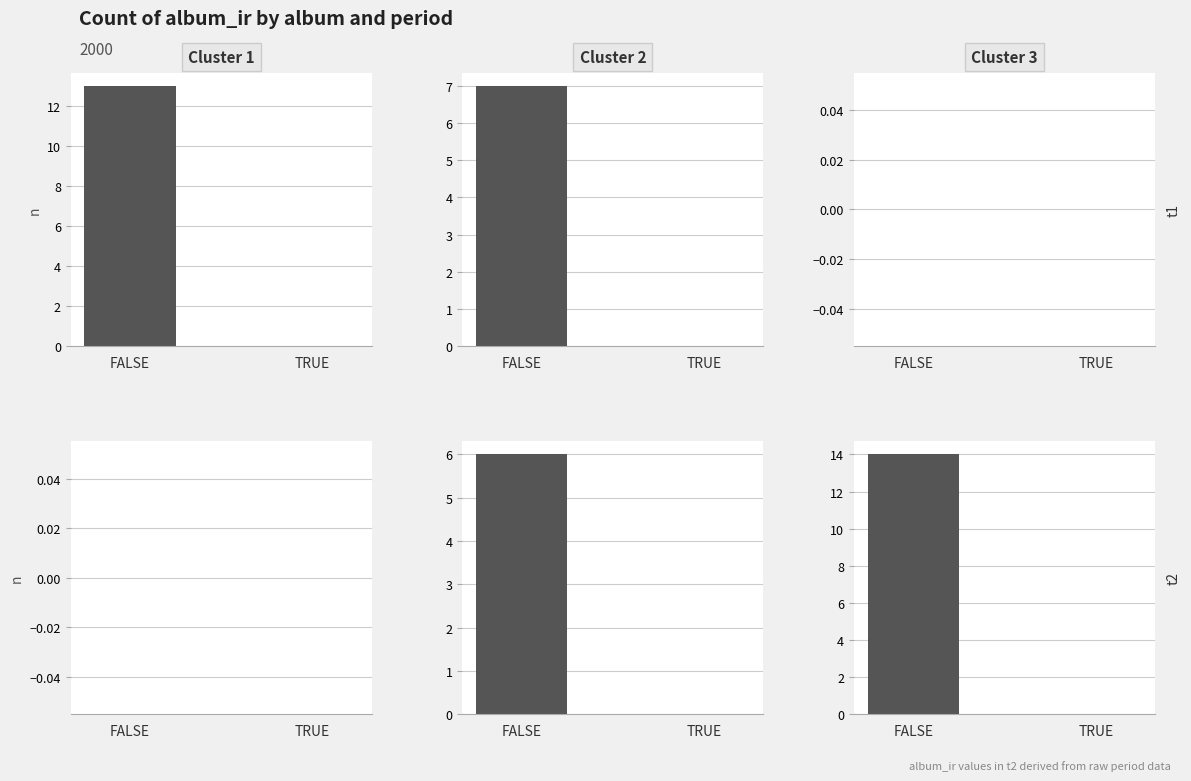

Rank the series by their average value, from highest to lowest.

Cluster 3, Cluster 2, Cluster 1